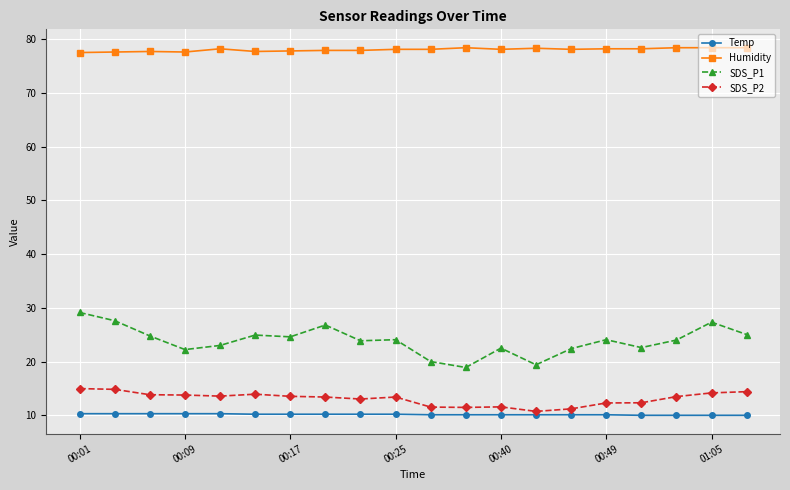

At how many categories does at least one series exceed 67?

20